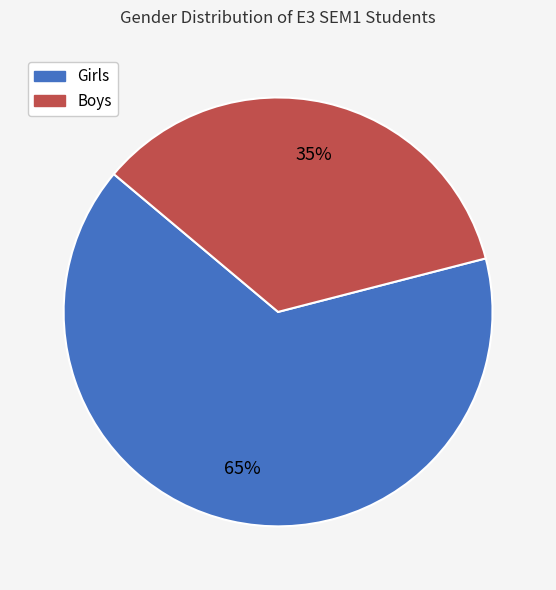

To the nearest percent, what is the difference between the largest and smallest slice percentages?

30%